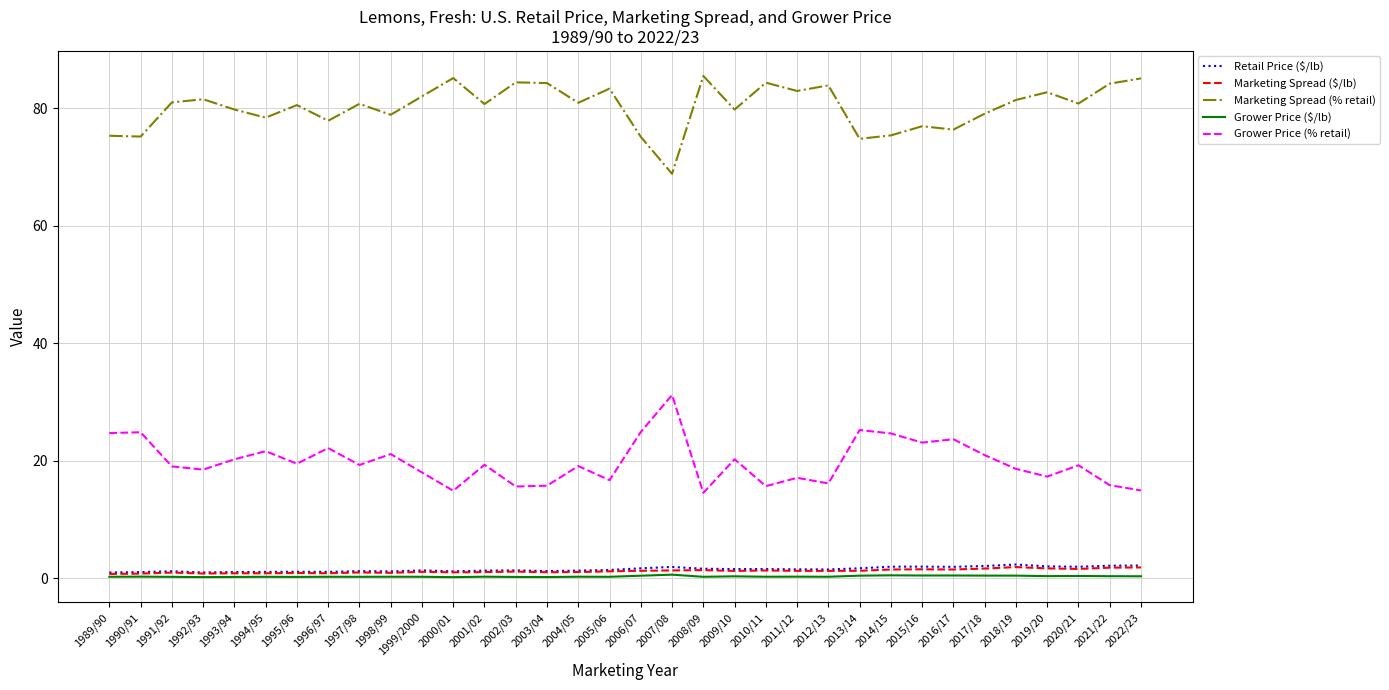

What is the sum of all Grower Price (% retail) values?

673.2